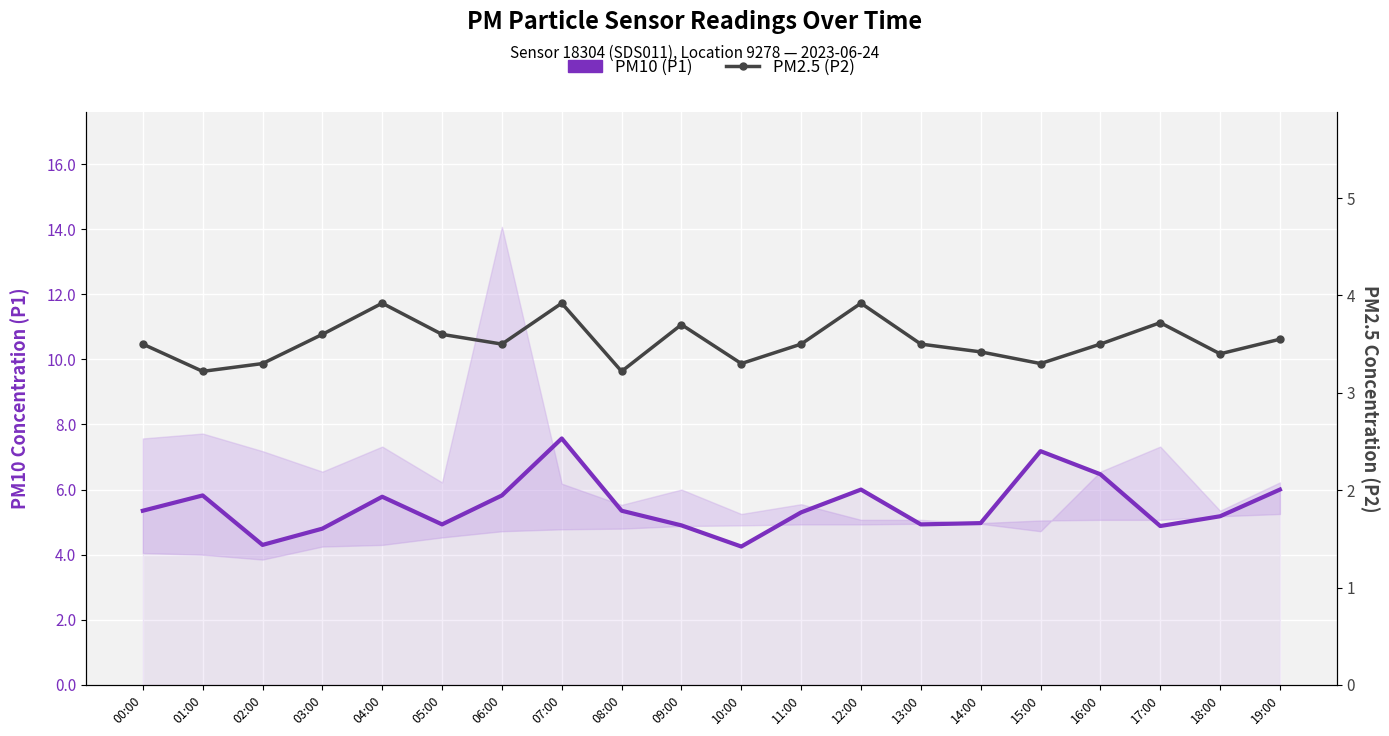

At how many categories does at least one series exceed 6?

3